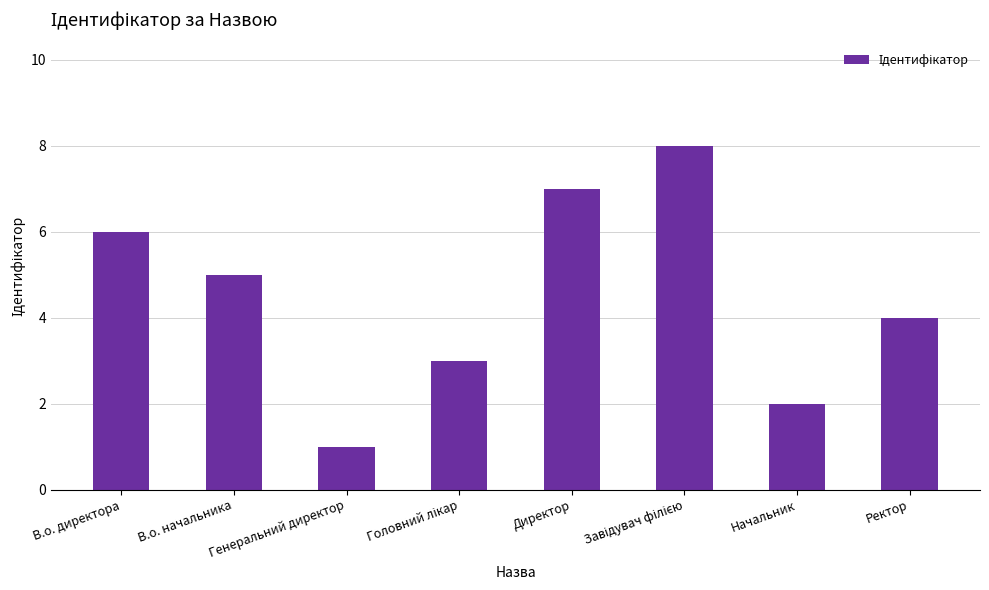

Reading left to right, what are all the values shown in this chart?

6	5	1	3	7	8	2	4